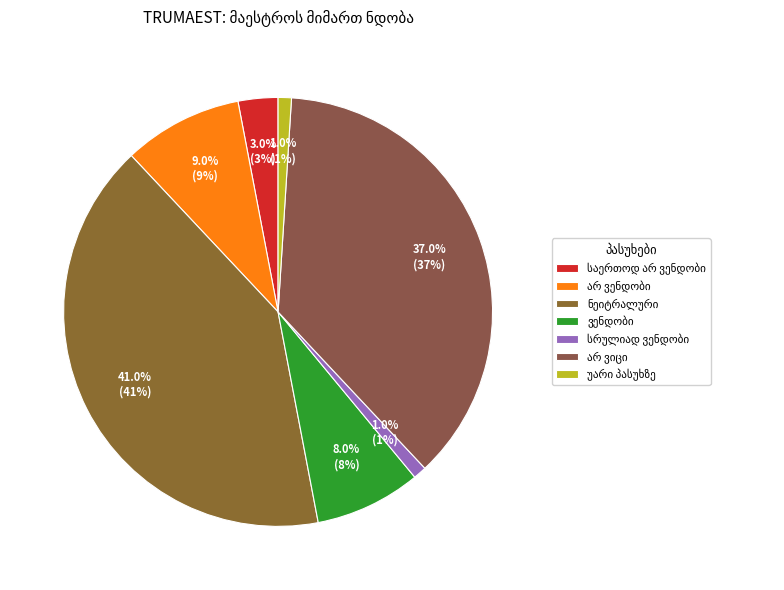

Is ვენდობი the majority of the pie?

No